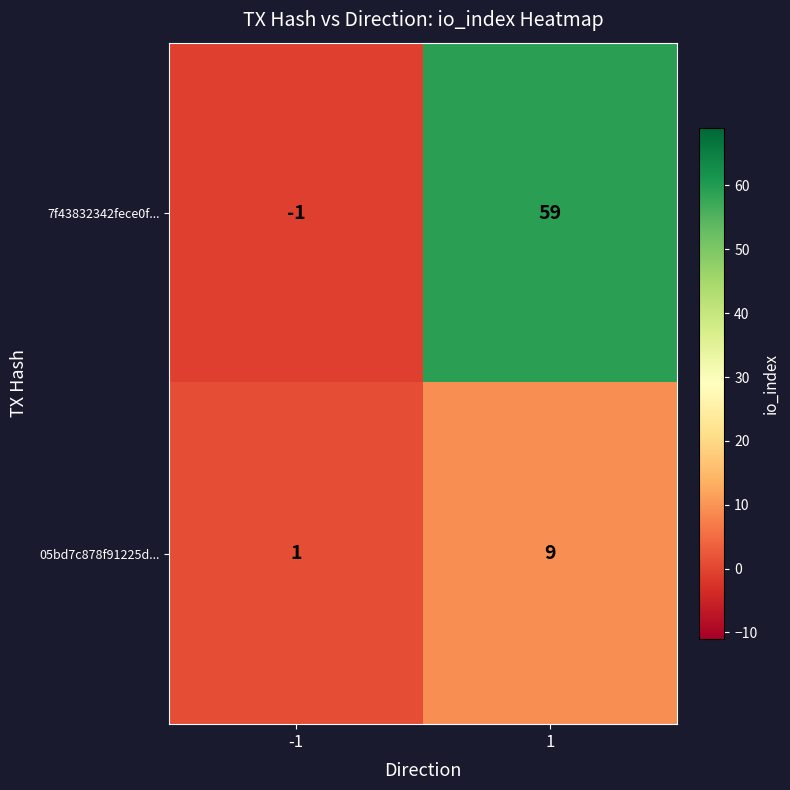

The 7f43832342fece0f... series shows -1 at -1. True or false?

True